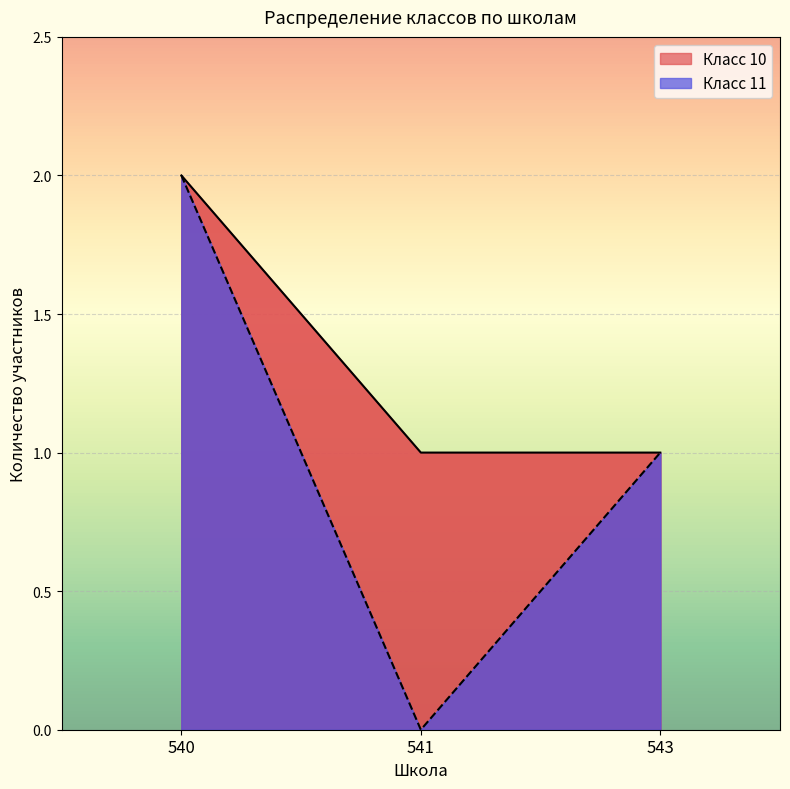

Which series changed the most between 540 and 543?

Класс 10